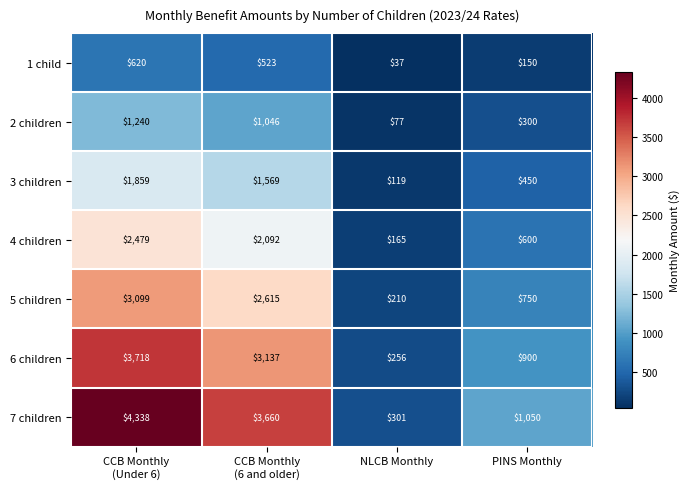

At which category is the sum across all series the highest?

CCB Monthly
(Under 6)